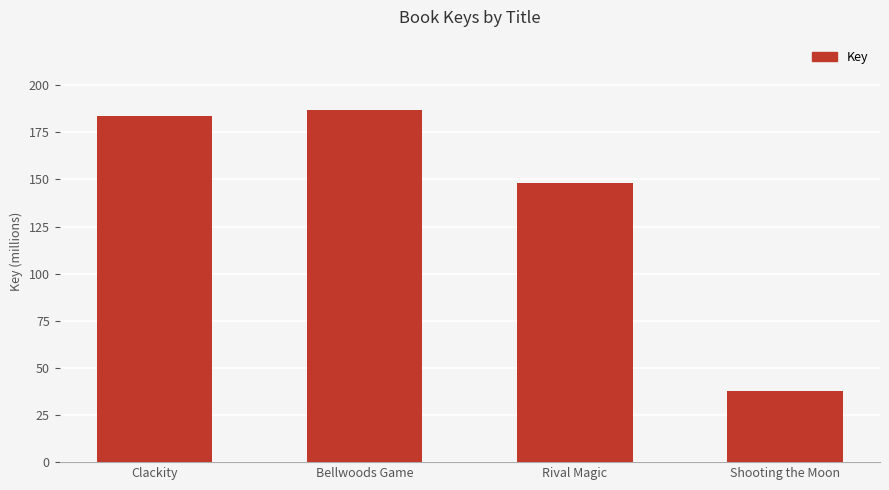

How many values are below 183?

2